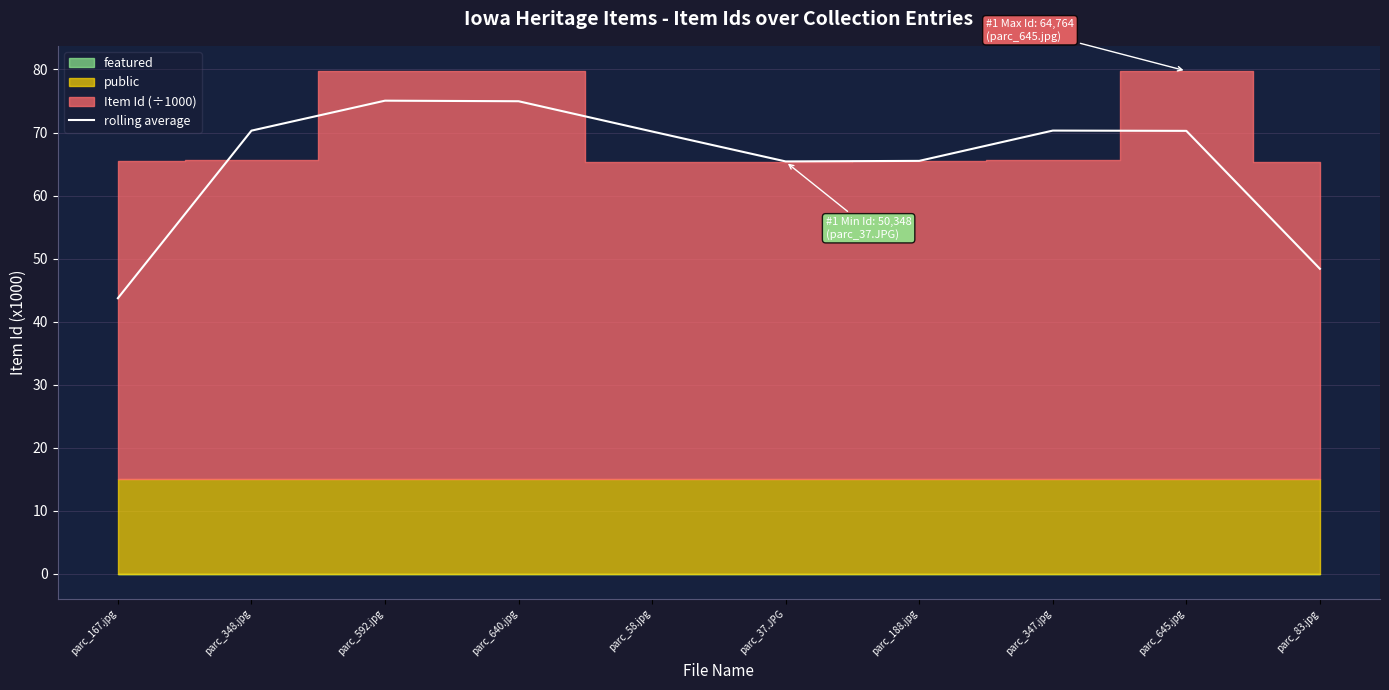

At which label is the value closest to 59?

parc_37.JPG